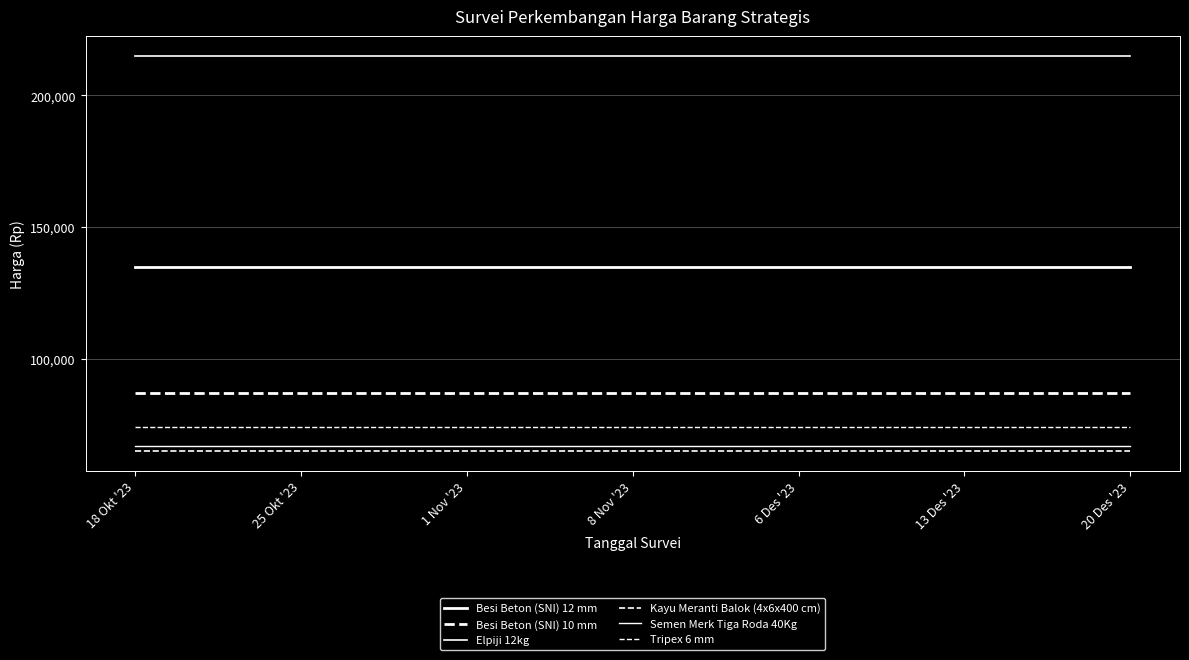

Which category has the highest value across all series?

18 Okt '23